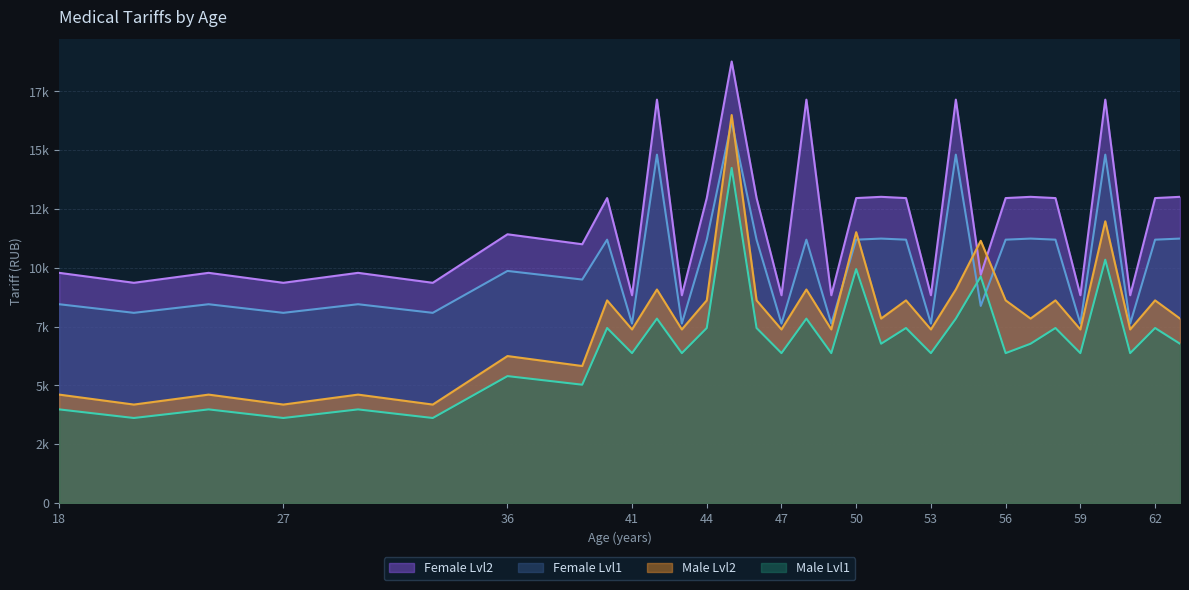

At which category is the sum across all series the highest?

45